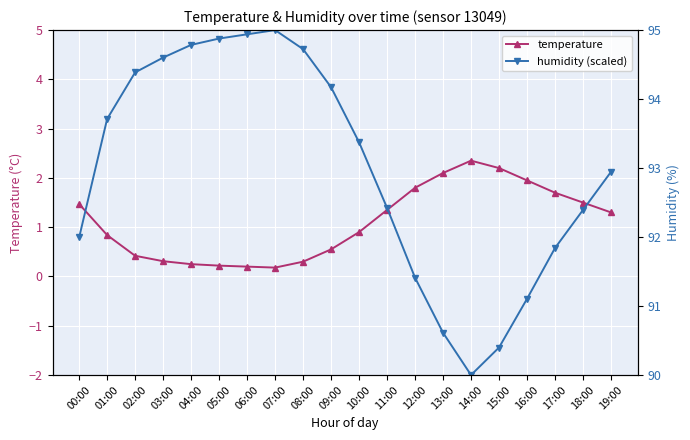

After their last crossing, which series has the higher values: temperature or humidity (scaled)?

humidity (scaled)